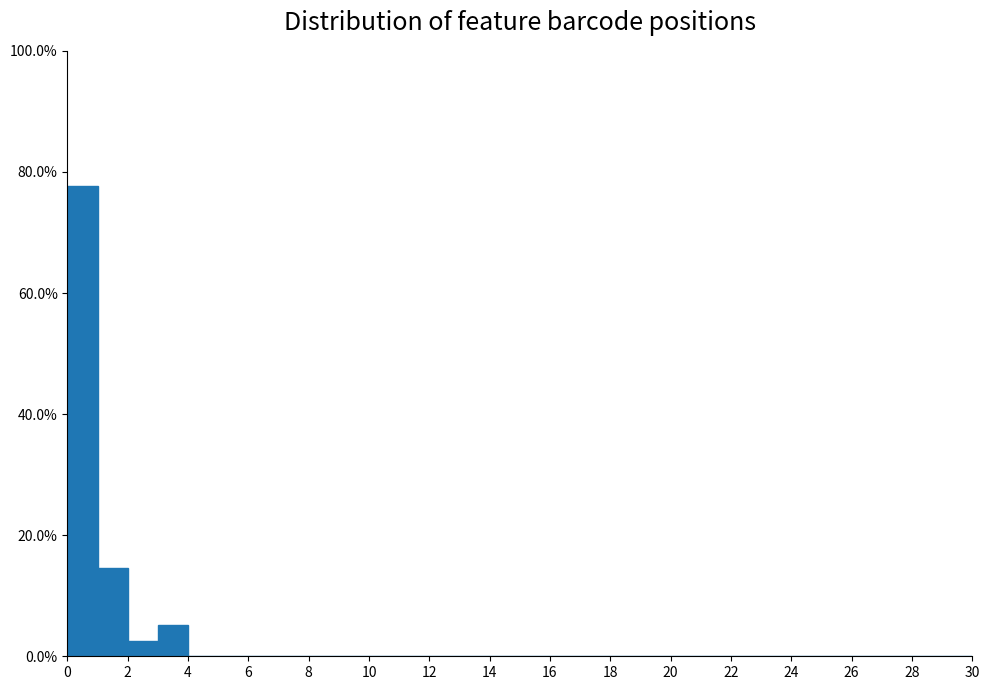

Over which range of the x-axis is the bar tallest?

0 to 1